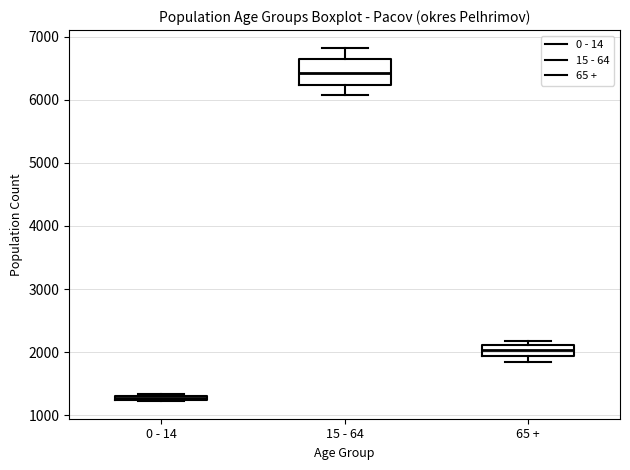

Where is the lower edge of the box for 15 - 64 on the y-axis? The values are not printed on the chart, so give them approximately, as read against the axis.

6200